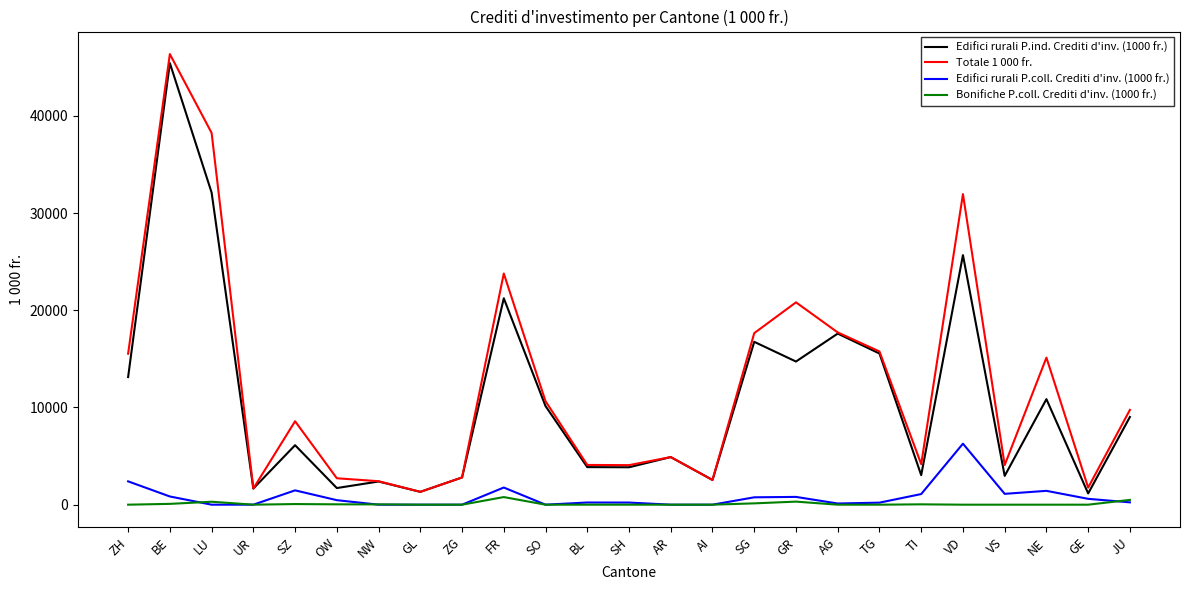

What is the average value of the Edifici rurali P.coll. Crediti d'inv. (1000 fr.) series?

801.0